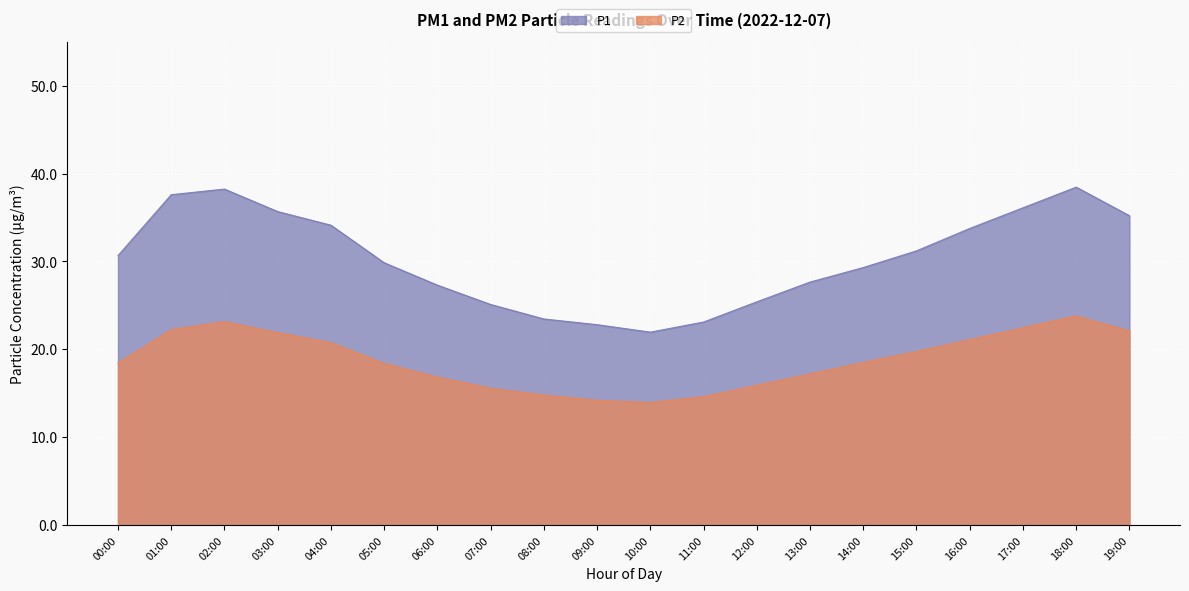

Read the P2 value at 16:00.

21.1